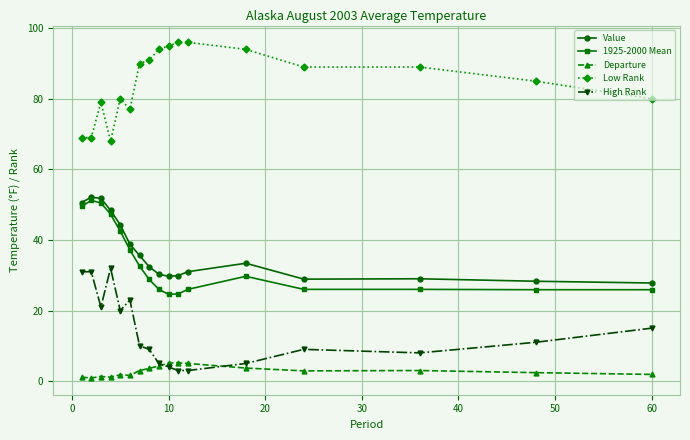

What is the lowest value of the Low Rank series?

68.0